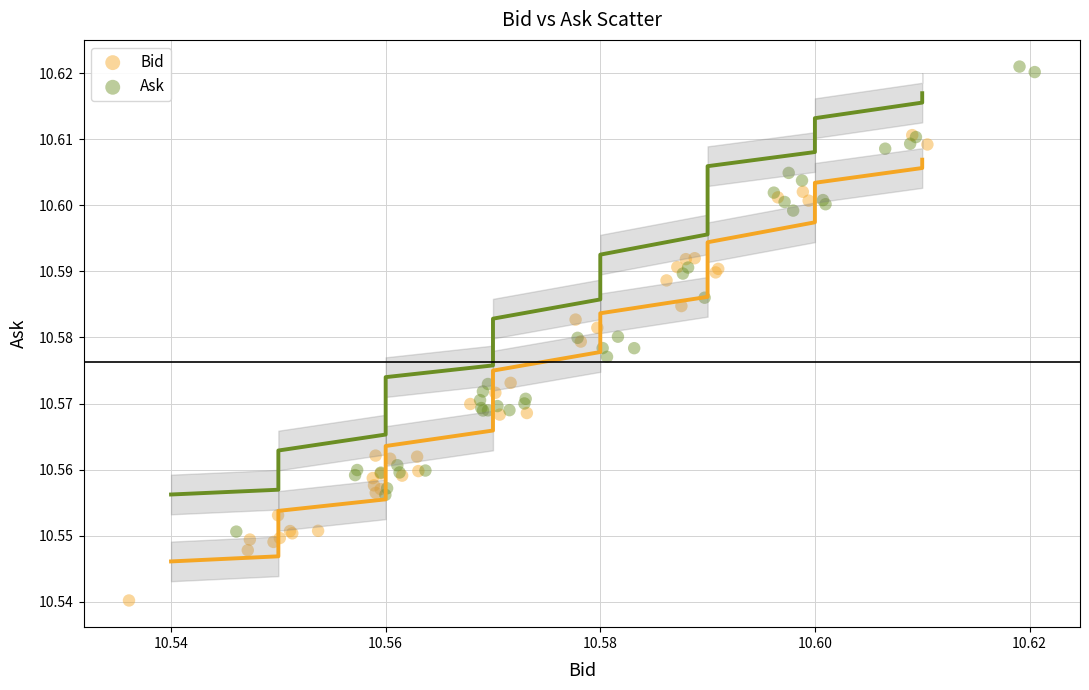

Which series contains the highest Y value?

Ask